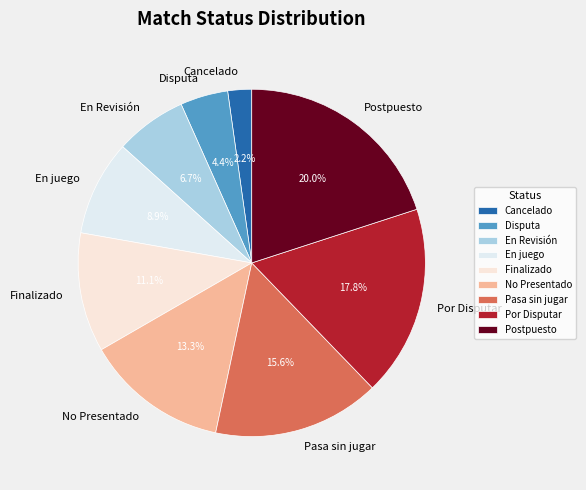

What percentage is the Por Disputar slice, to the nearest percent?

18%